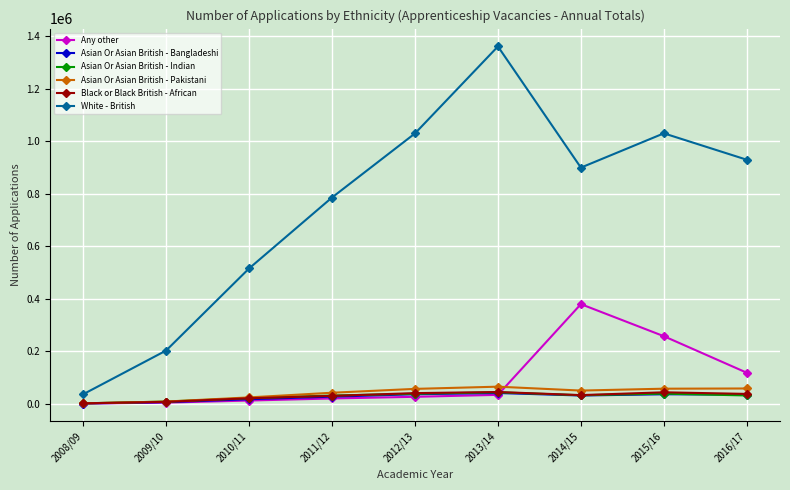

True or false: White - British and Any other intersect in this chart.

False